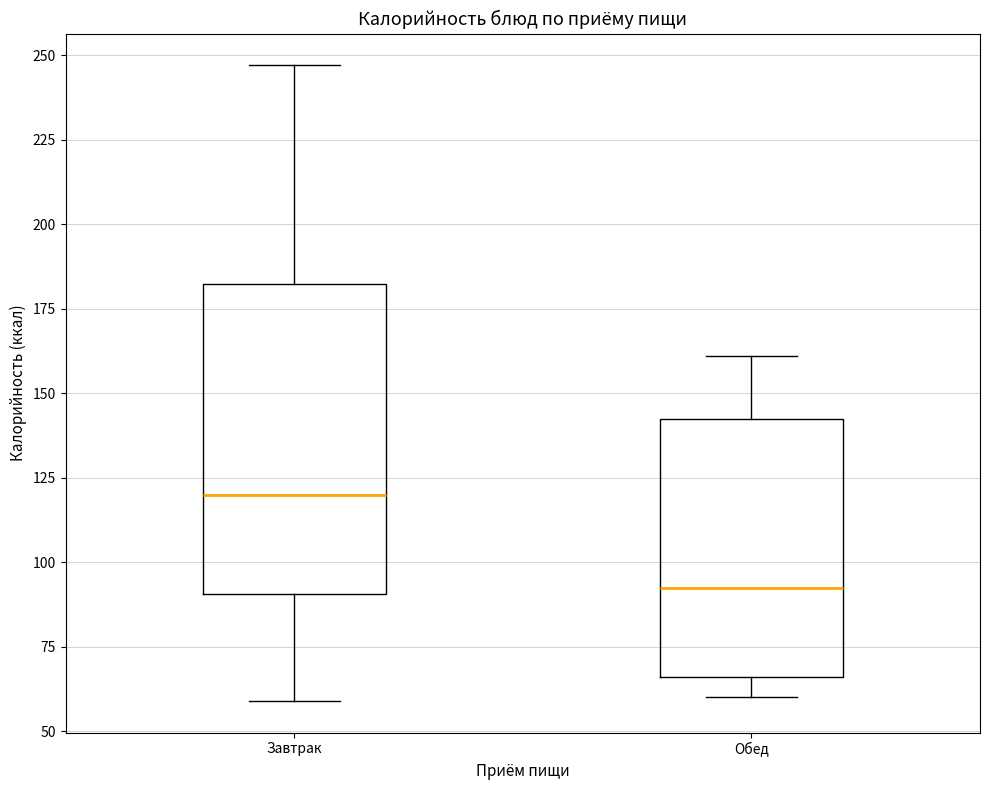

Where does the lower whisker of the box for Завтрак end on the y-axis? The values are not printed on the chart, so give them approximately, as read against the axis.

60